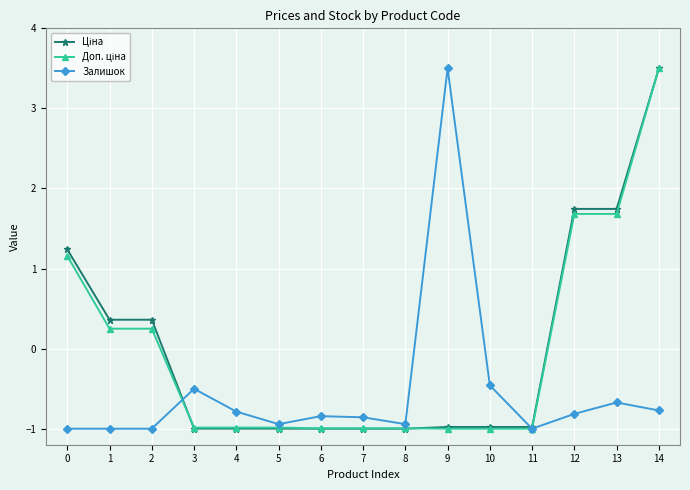

Is it true that Залишок equals -0.7 at 13?

True